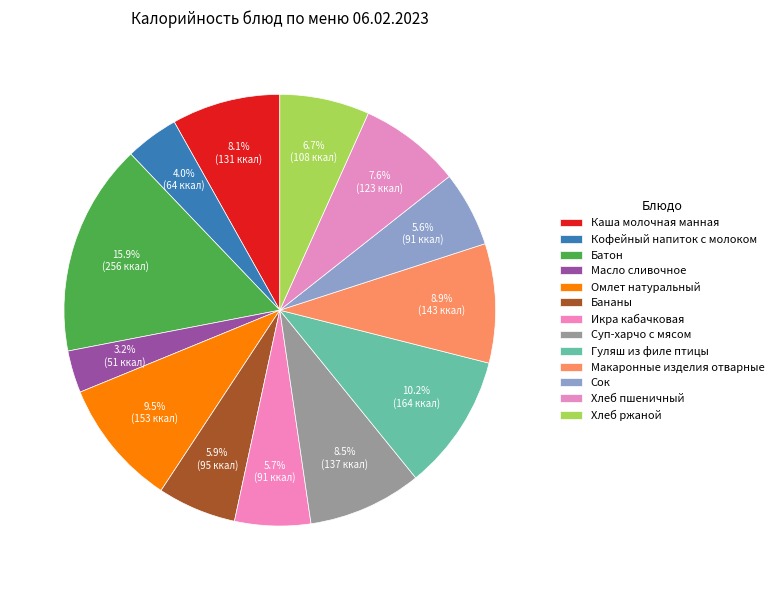

To the nearest percent, what is the combined percentage of Хлеб пшеничный and Масло сливочное?

11%